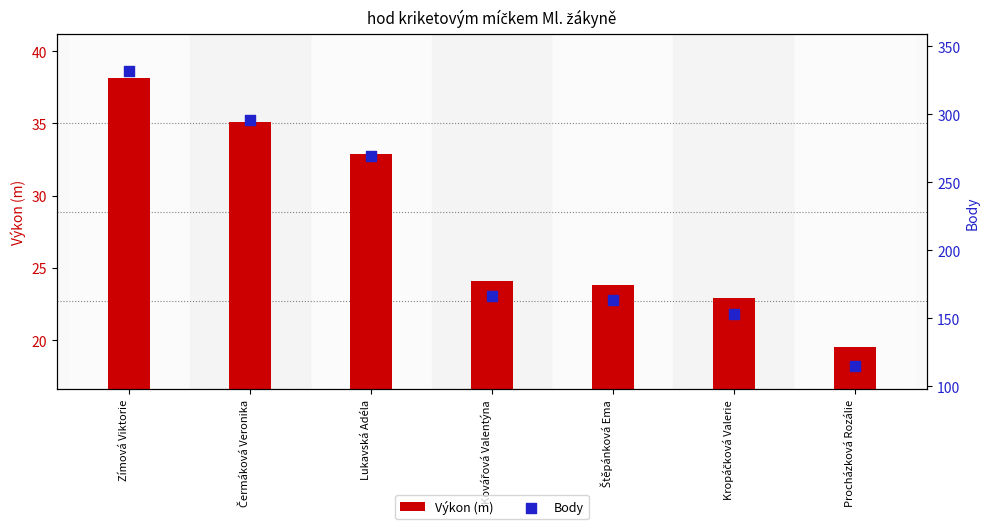

Which series reaches the minimum Y coordinate?

Výkon (m)